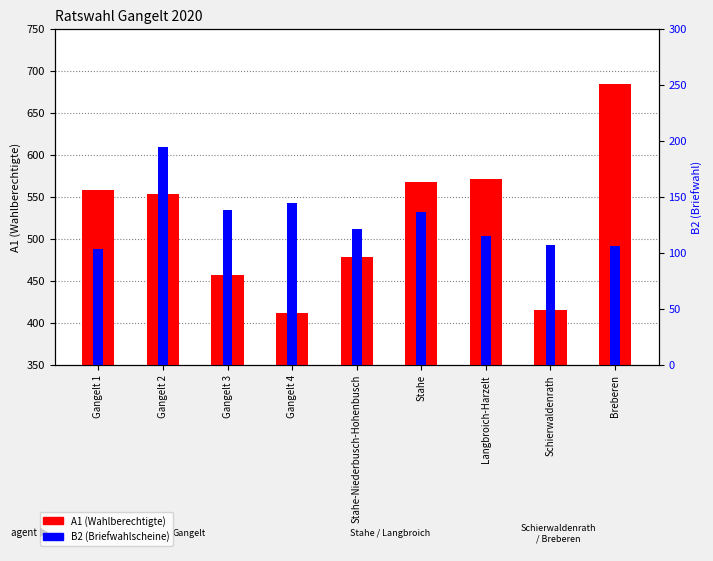

What is the value of the B2 (Briefwahlscheine) bar at the 6th from the left?

137